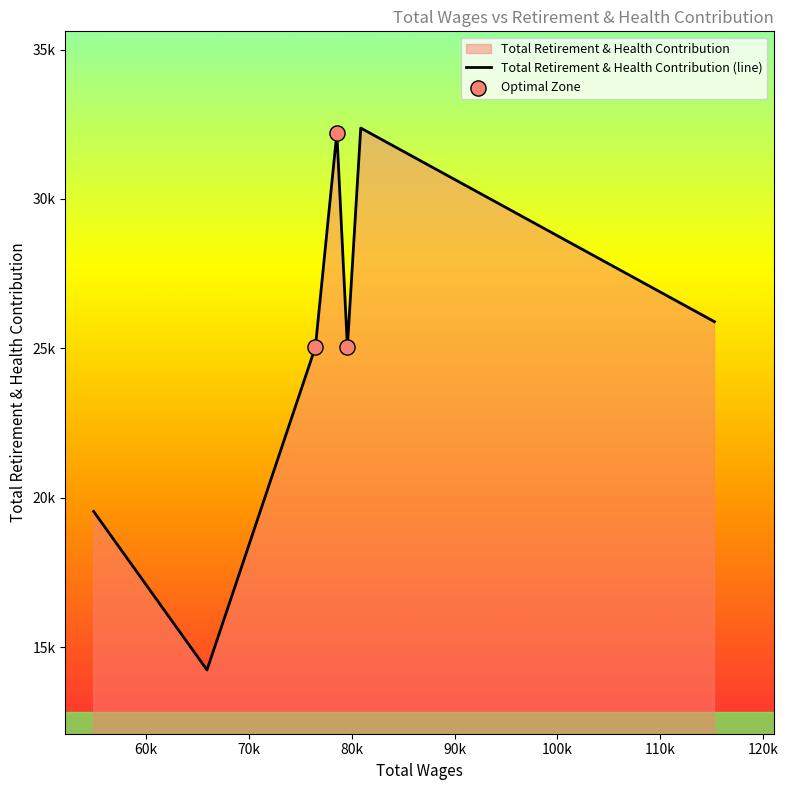

Between 79580.0 and 65934.0, which is larger?

79580.0